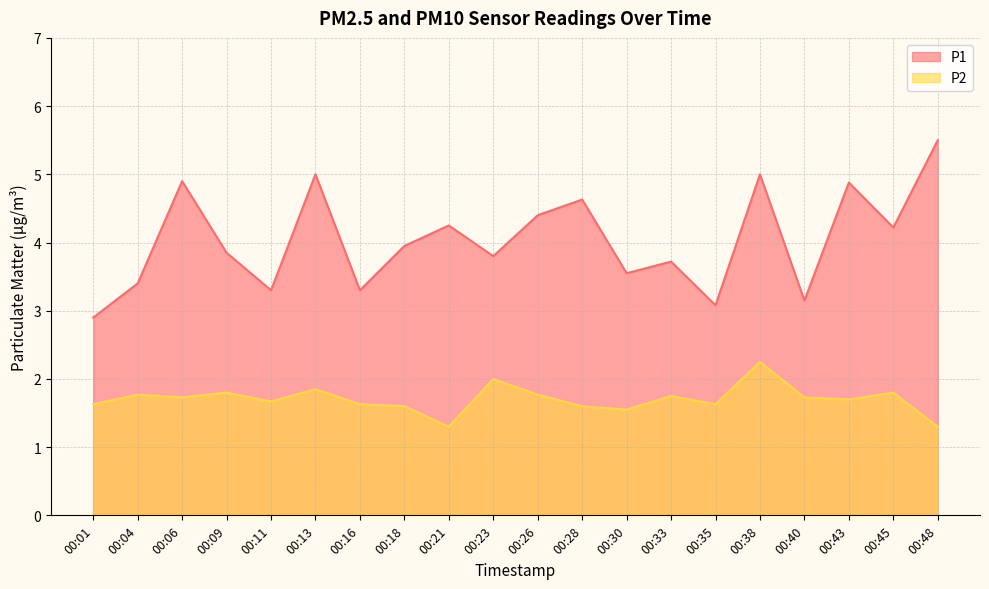

What is the difference between the P2 values at 00:40 and 00:16?

0.1